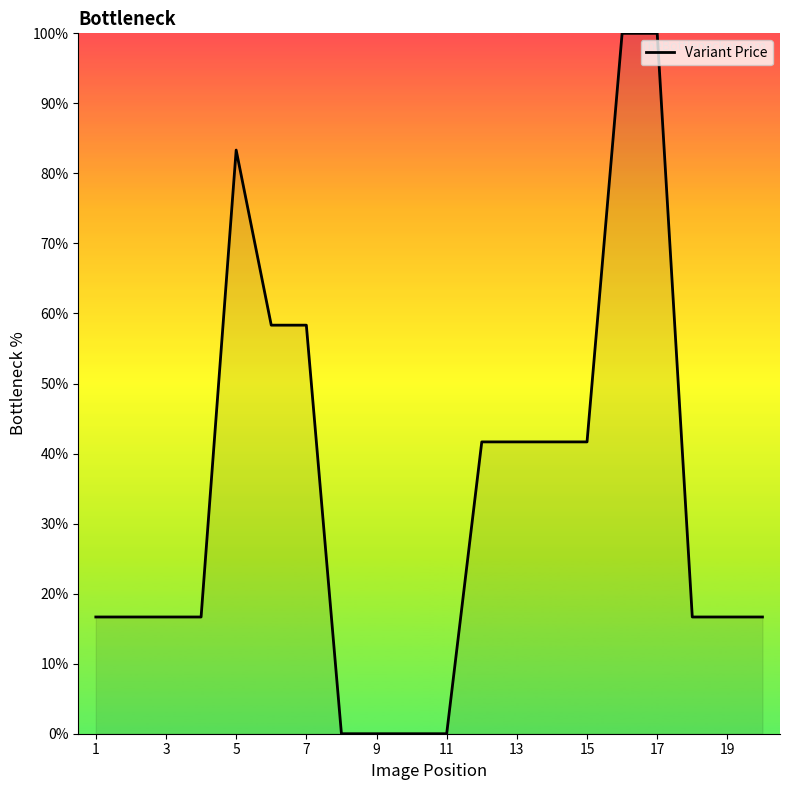

What is the difference between the maximum and minimum values?

100.0